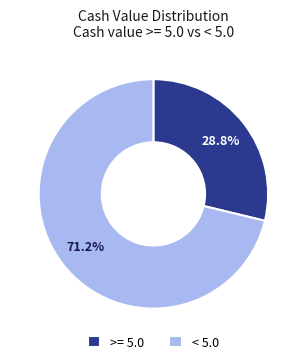

To the nearest percent, what is the average slice percentage?

50%